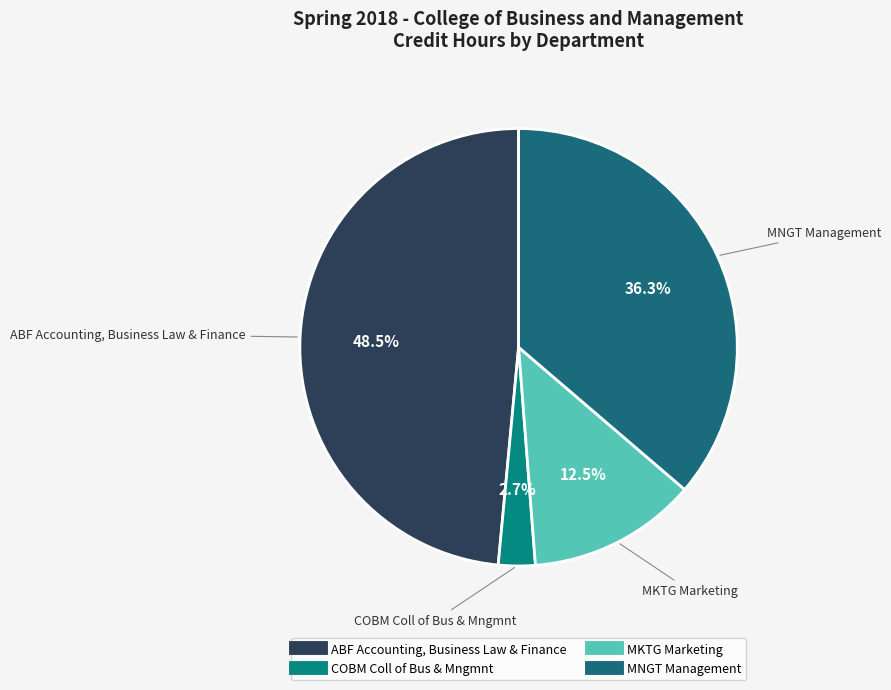

Is it true that MNGT Management is 36% of the pie?

True